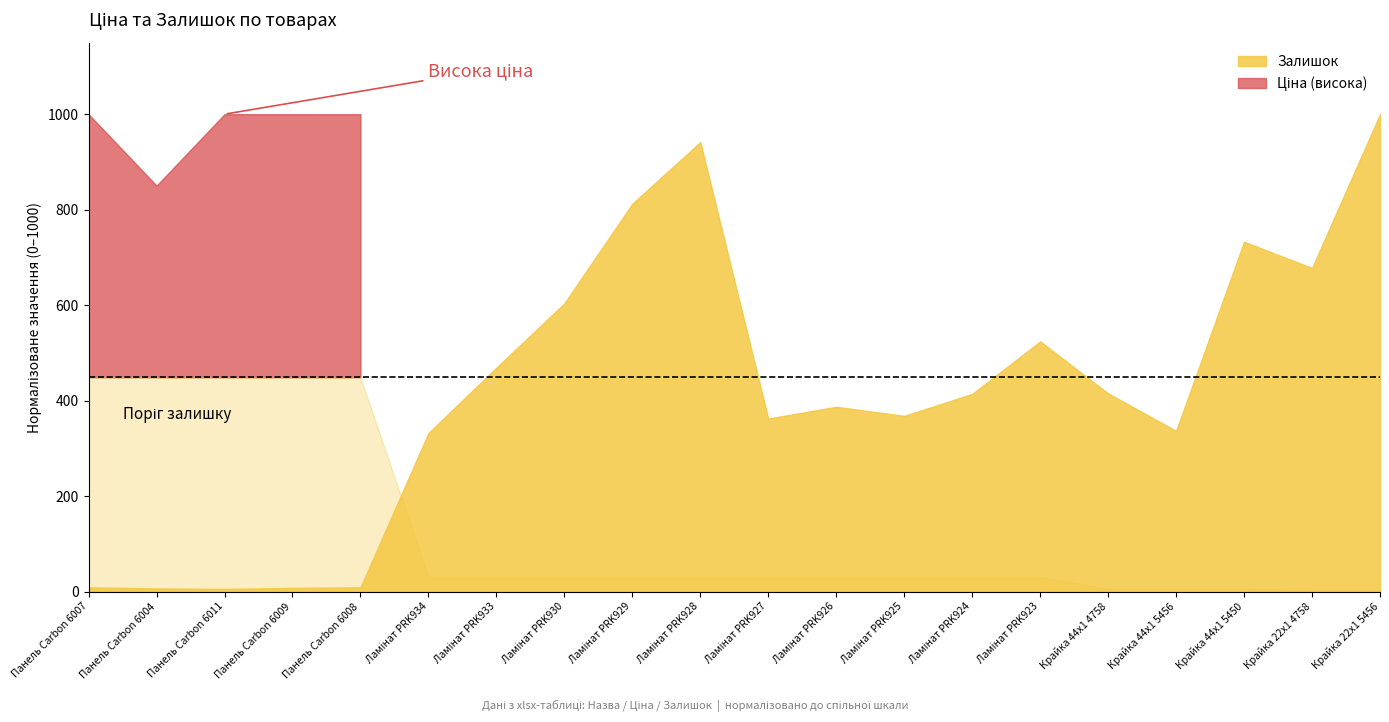

Where does the Залишок series first go above 369?

Ламінат PRK933